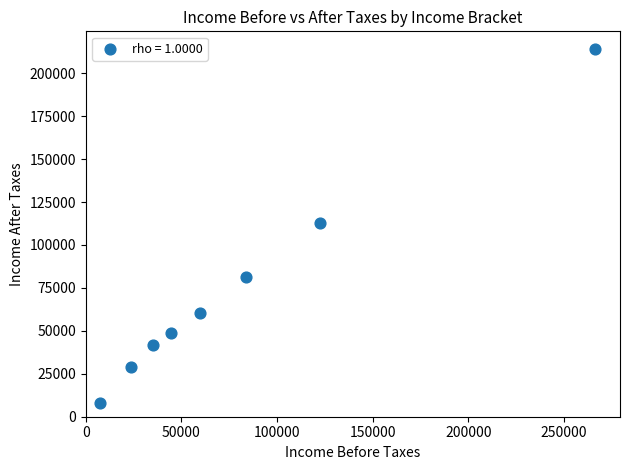

What is the range of Y values (max minus min)?

206076